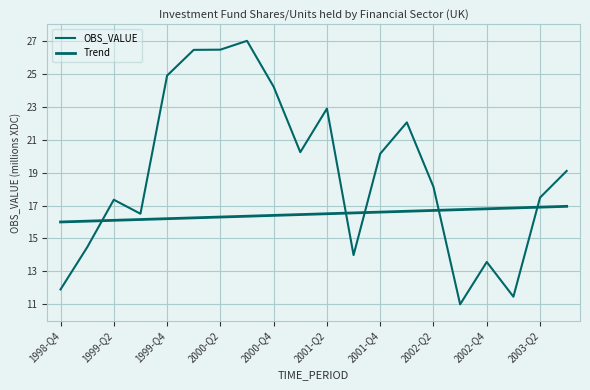

Rank the series by their maximum value, from highest to lowest.

OBS_VALUE, Trend